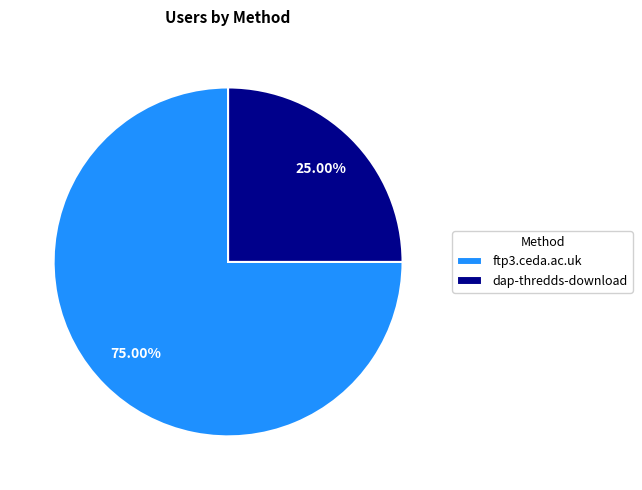

What is the smallest slice in the pie chart?

dap-thredds-download